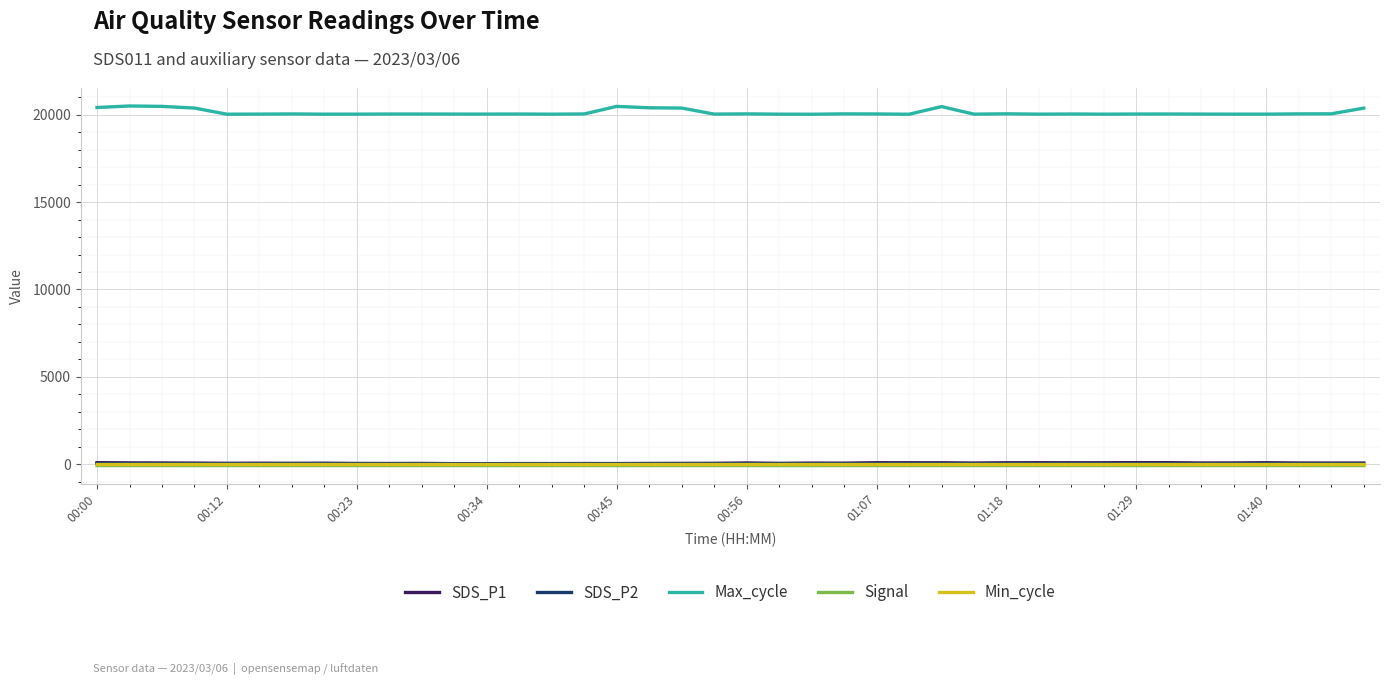

True or false: SDS_P2 has more than 0 points higher than both neighbors.

True